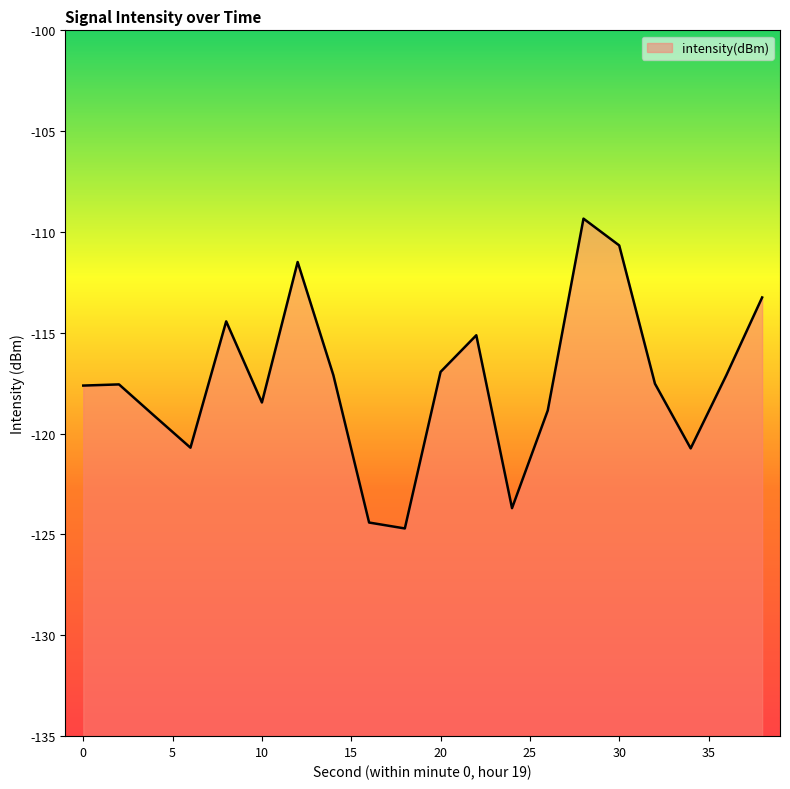

At which category does the data reach its first local peak?

2